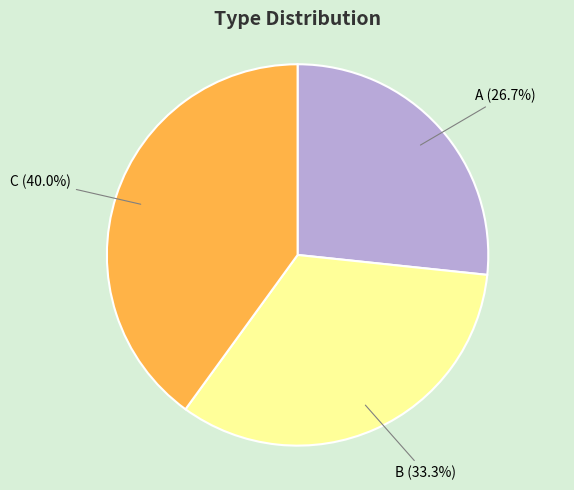

Is there any slice that represents more than half of the pie?

No